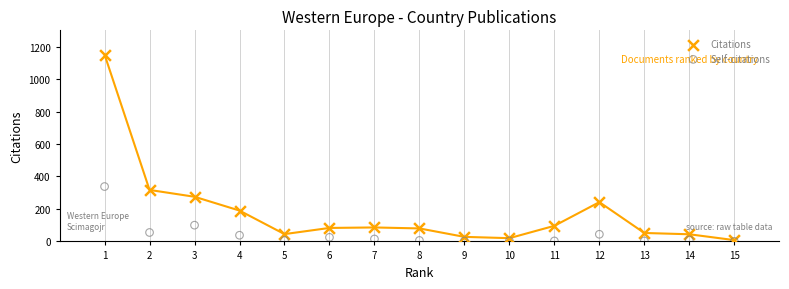

In the Self-citations series, what Y value is closest to 169?

100